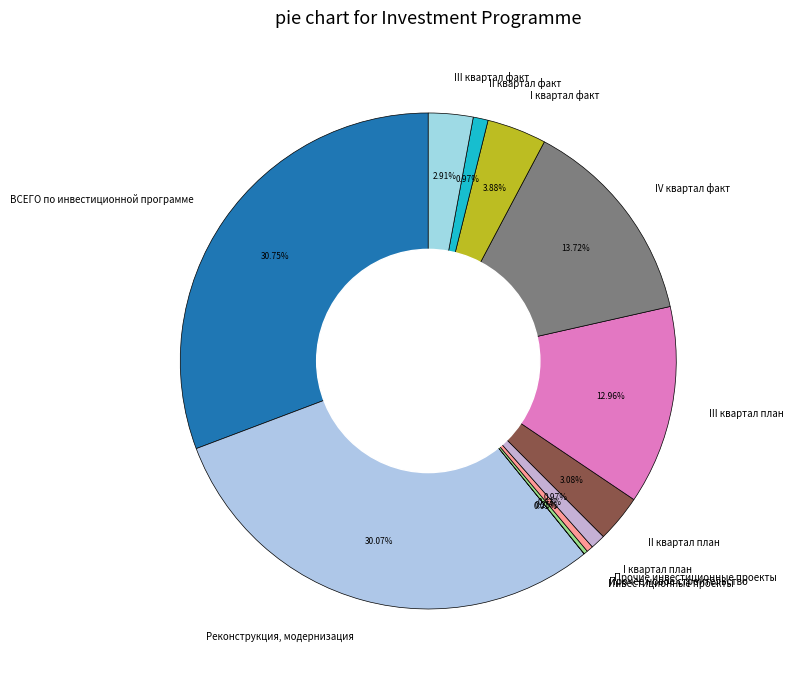

What percentage do II квартал факт and III квартал факт together represent?

3.9%